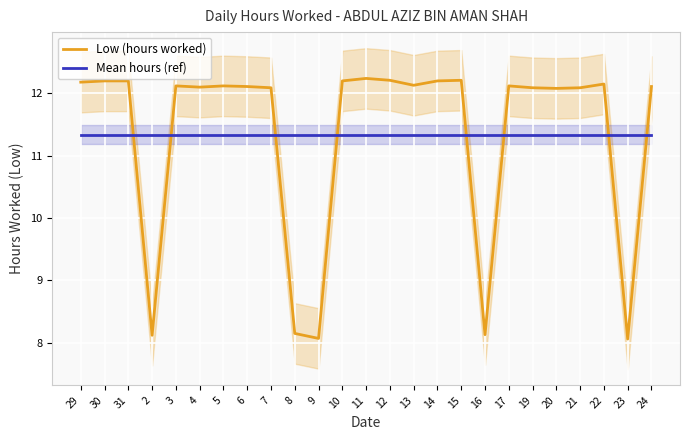

How many times do Mean hours (ref) and Low (hours worked) cross each other?

8